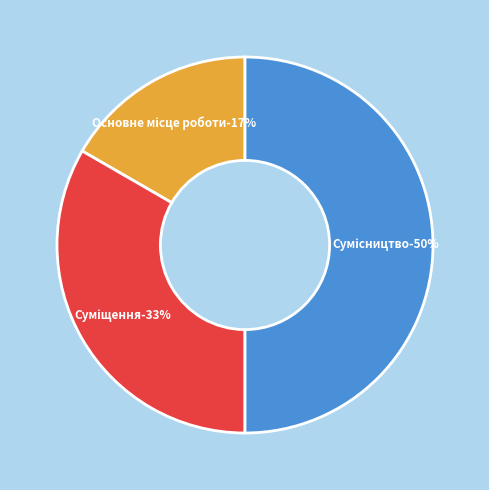

Count the number of slices in the pie.

3